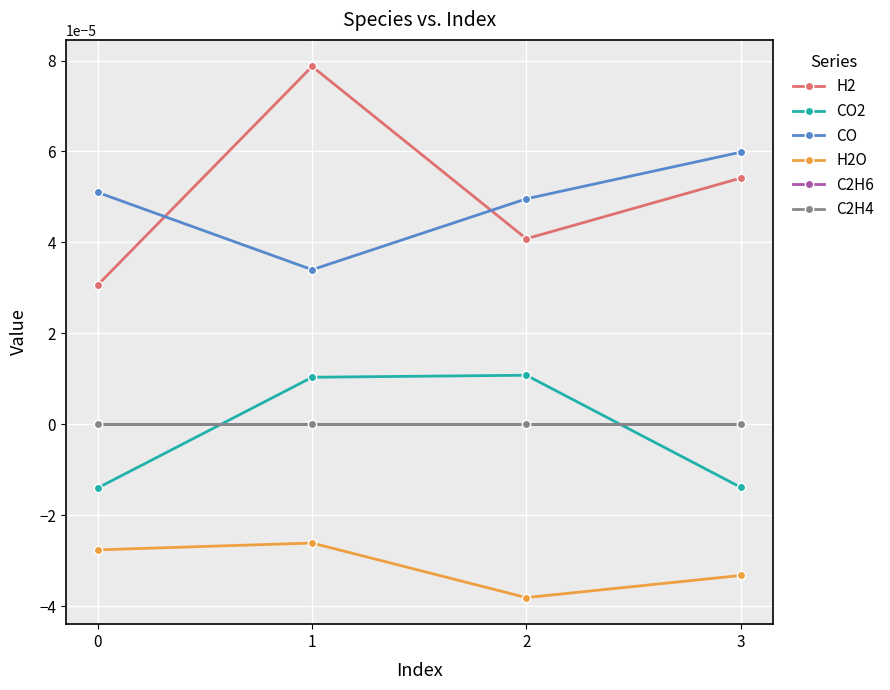

Where is the first local minimum for H2O?

2